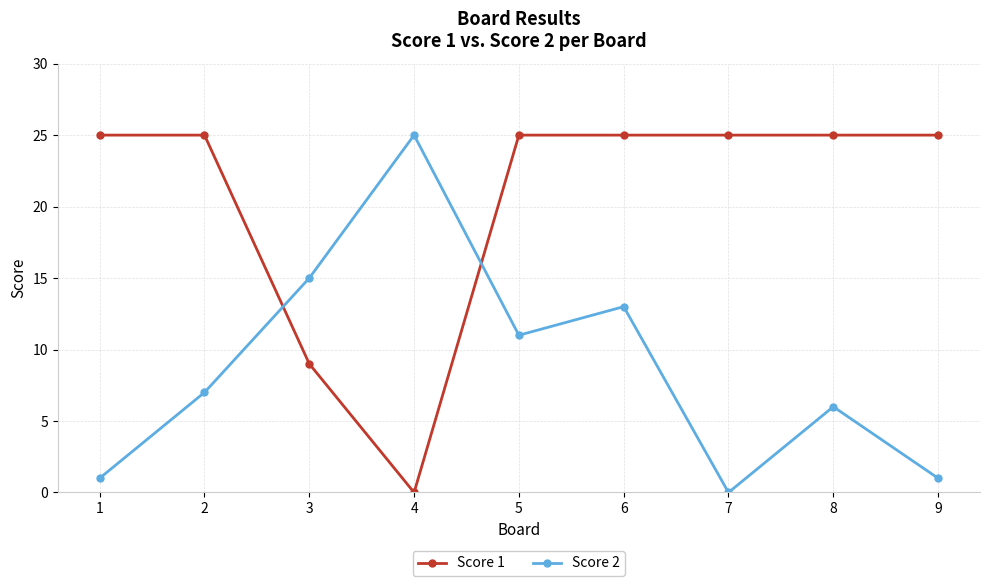

Where is the first local maximum for Score 2?

4